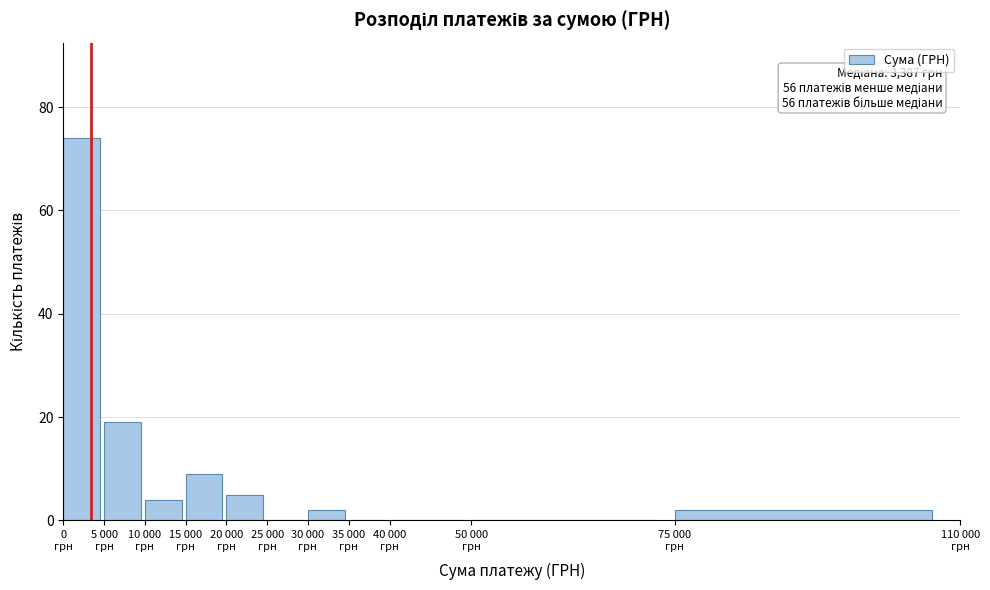

What is the maximum value shown in the chart?

74